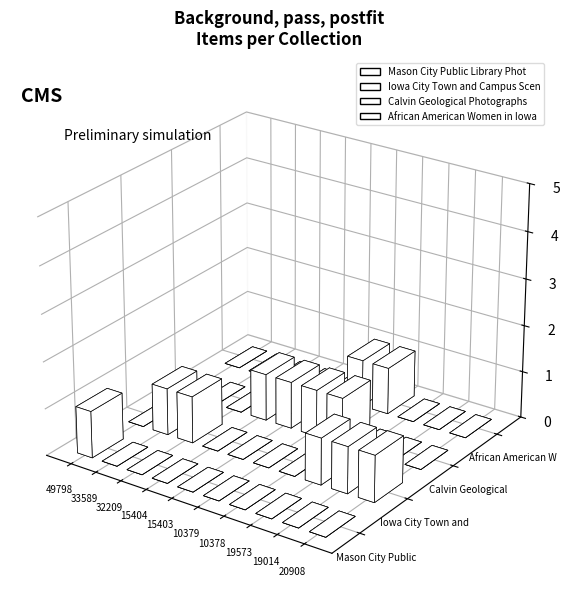

Is it true that Calvin Geological Photographs equals 0 at 33589?

True